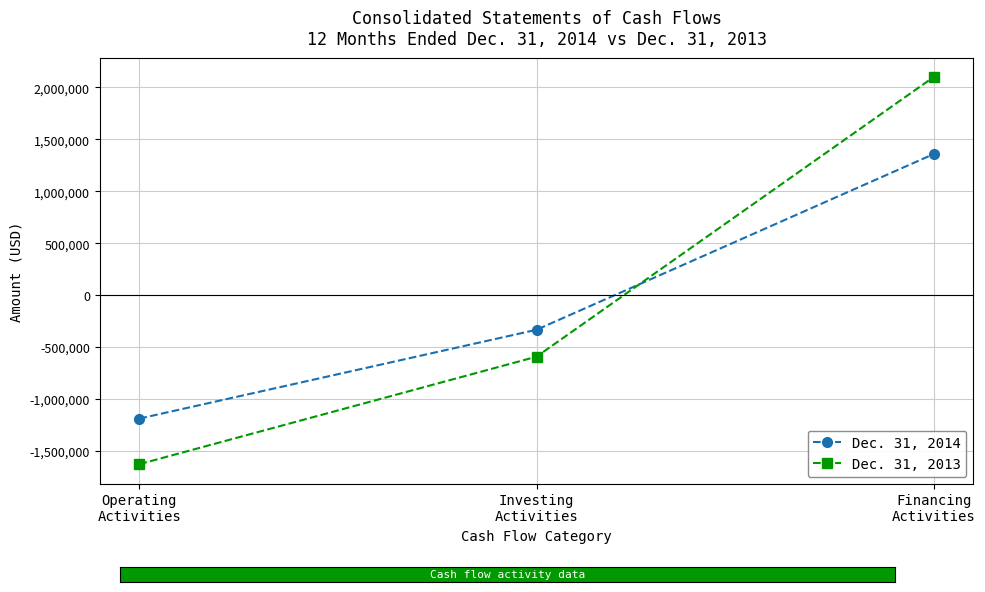

Where does the Dec. 31, 2014 series first go above -333874?

Financing
Activities